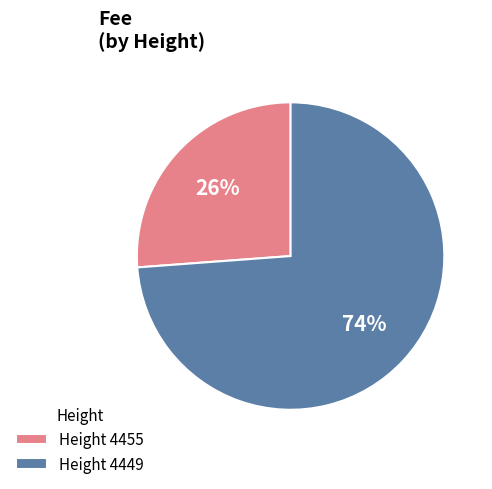

Combined, do Height 4449 and Height 4455 account for over 50%?

Yes